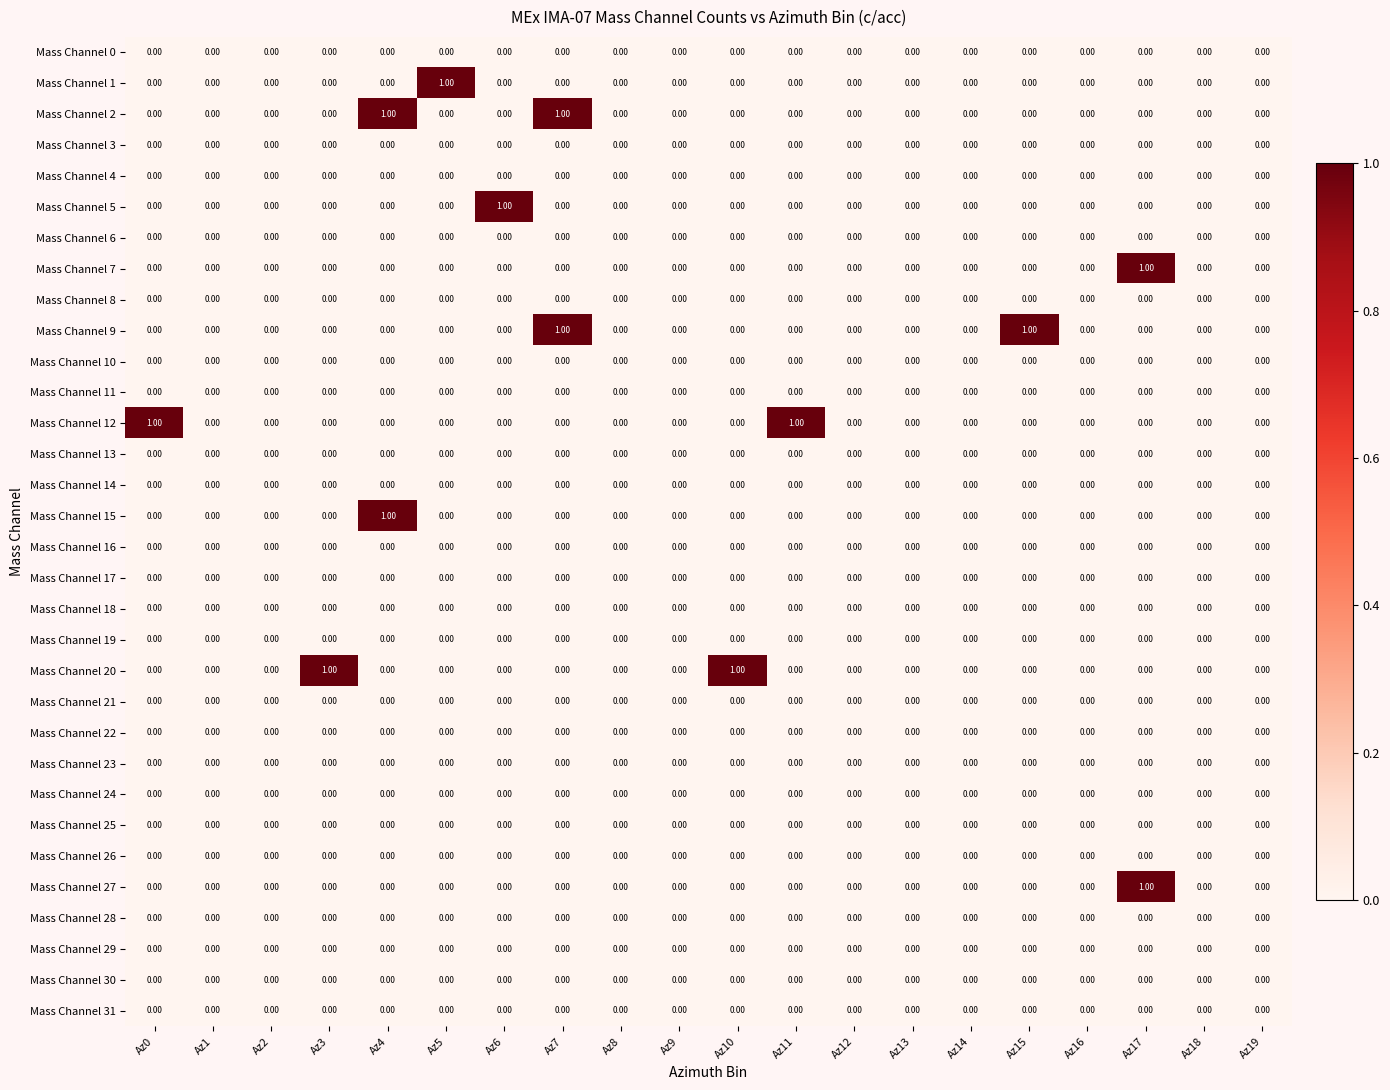

Which series changed the most between Az11 and Az18?

Mass Channel 12